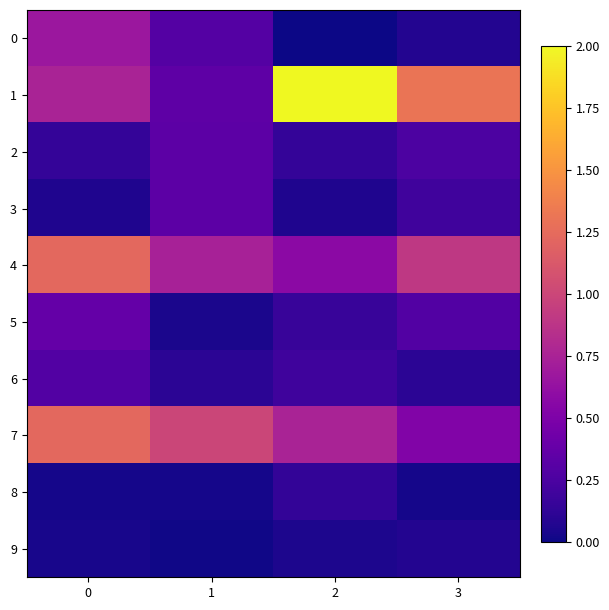

At how many categories does at least one series exceed 0?

4